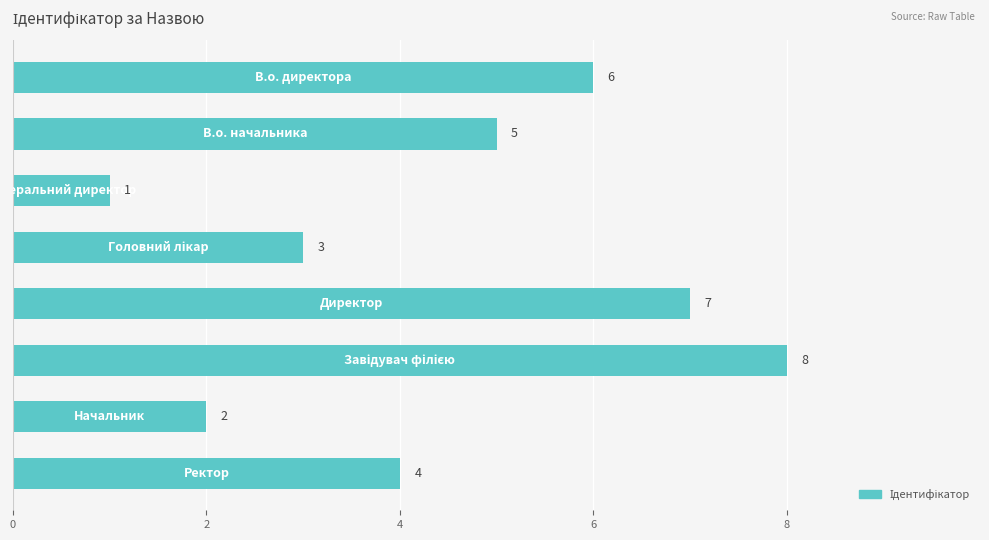

What is the value of the 4th bar from the top?

3